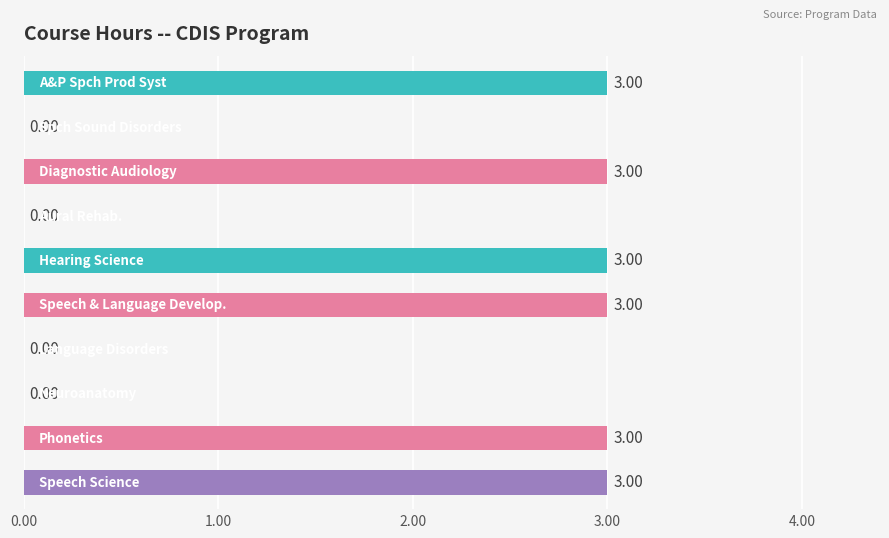

What is the difference between the maximum and minimum values?

3